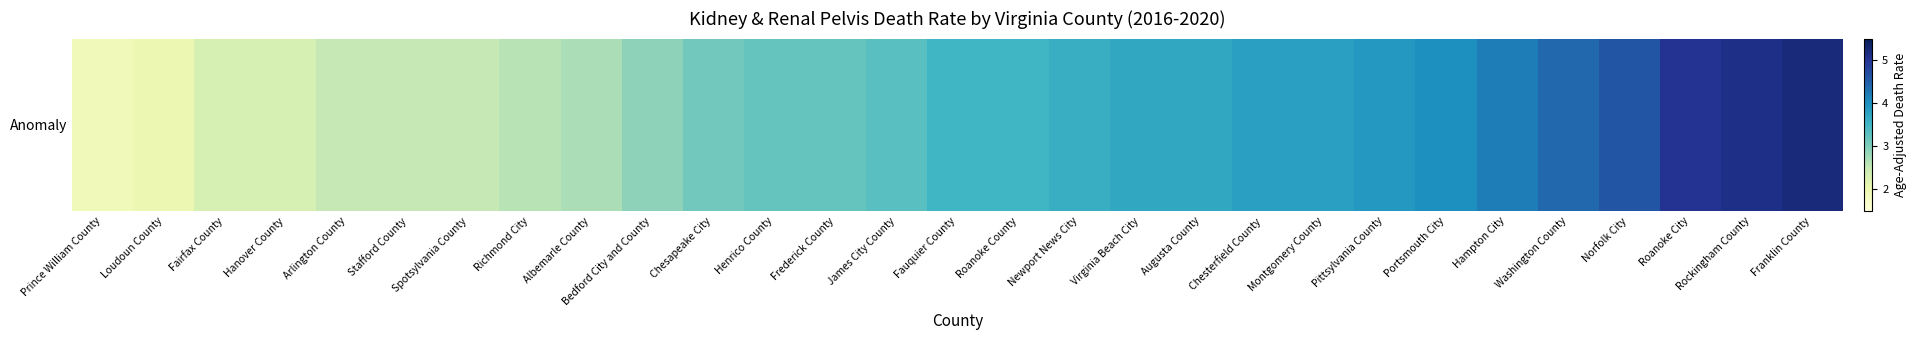

True or false: the data shows 2.3 at Hanover County.

True